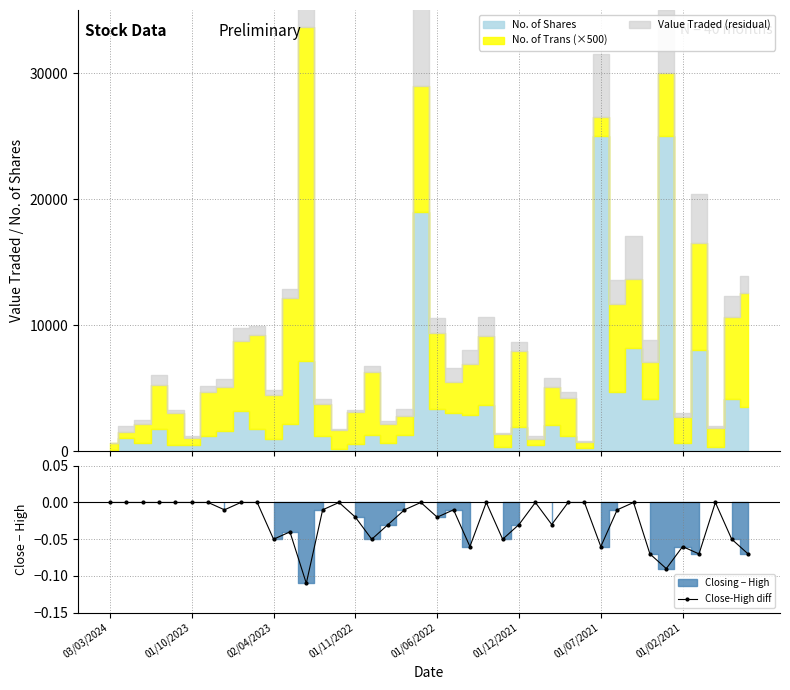

How many lines are shown in the chart?

1